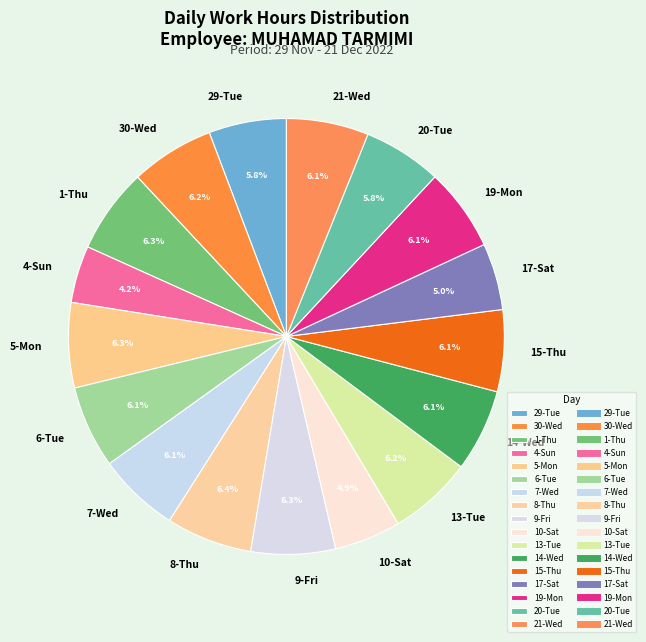

Does 4-Sun account for over 50% of the chart?

No